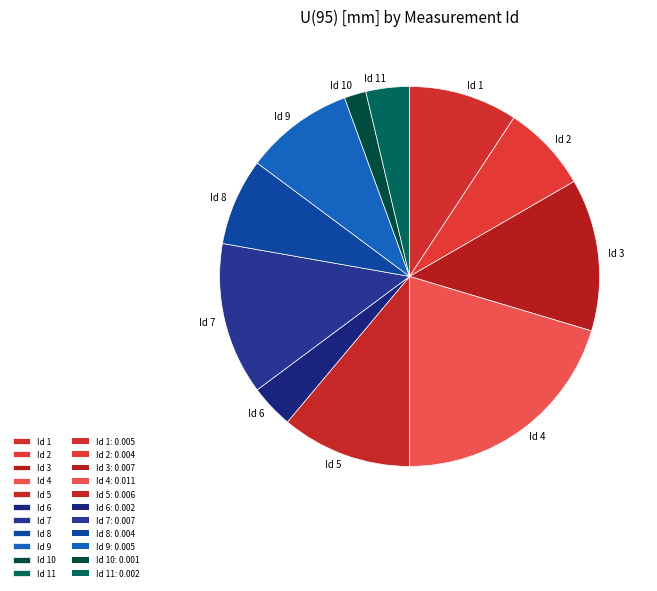

Is Id 7 the majority of the pie?

No